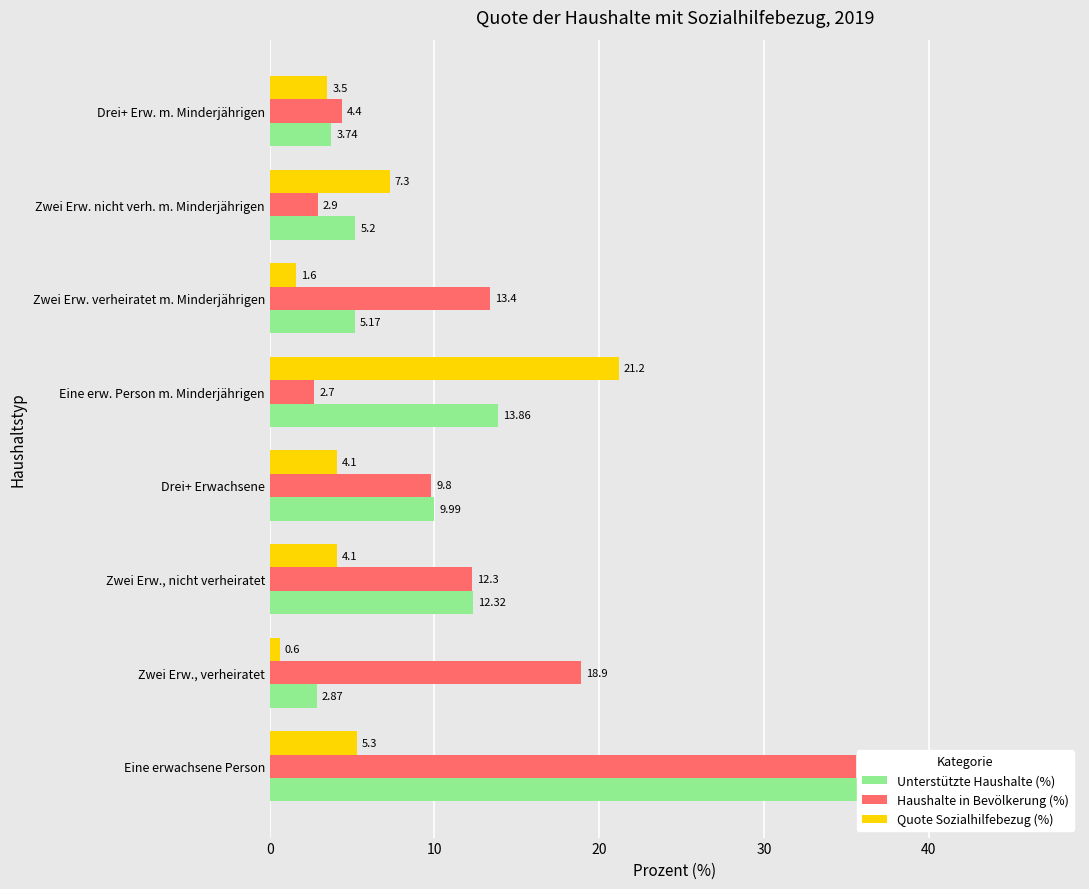

What are all the series names shown in the legend?

Unterstützte Haushalte (%), Haushalte in Bevölkerung (%), Quote Sozialhilfebezug (%)